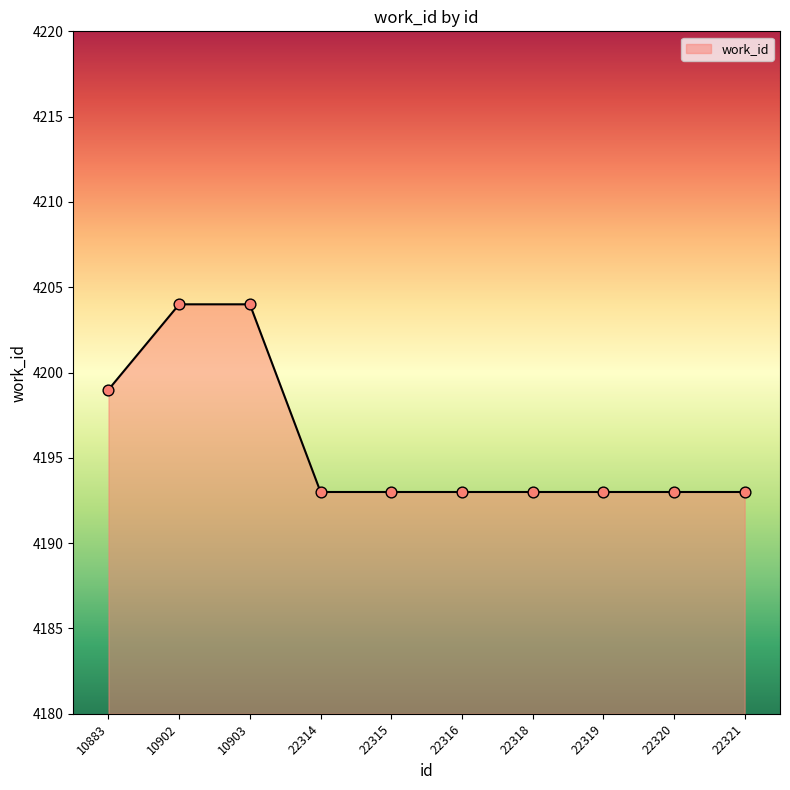

Approximately how many times larger is the value at 22318 compared to 22316?

1.0